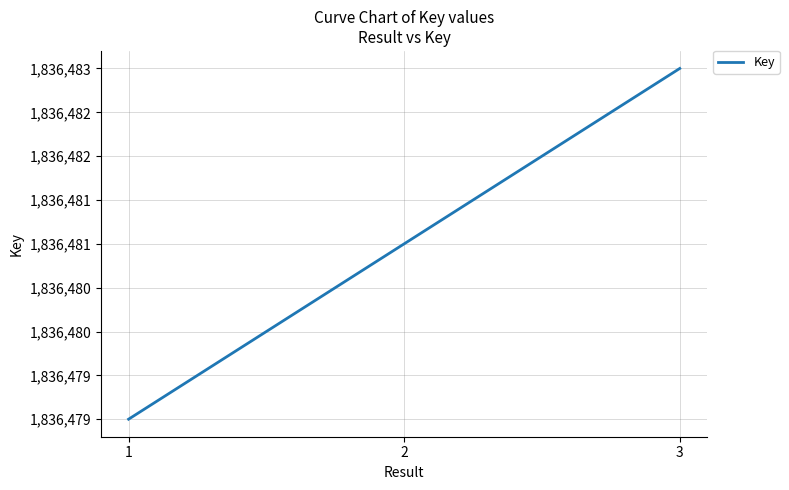

Does the chart display data point markers on the line(s)?

No